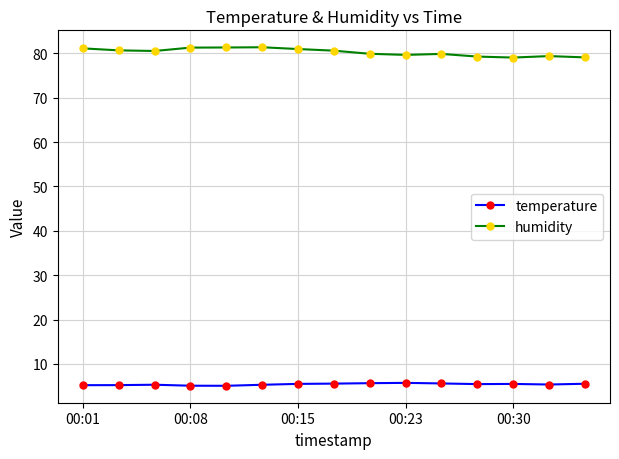

What are all the series names shown in the legend?

temperature, humidity